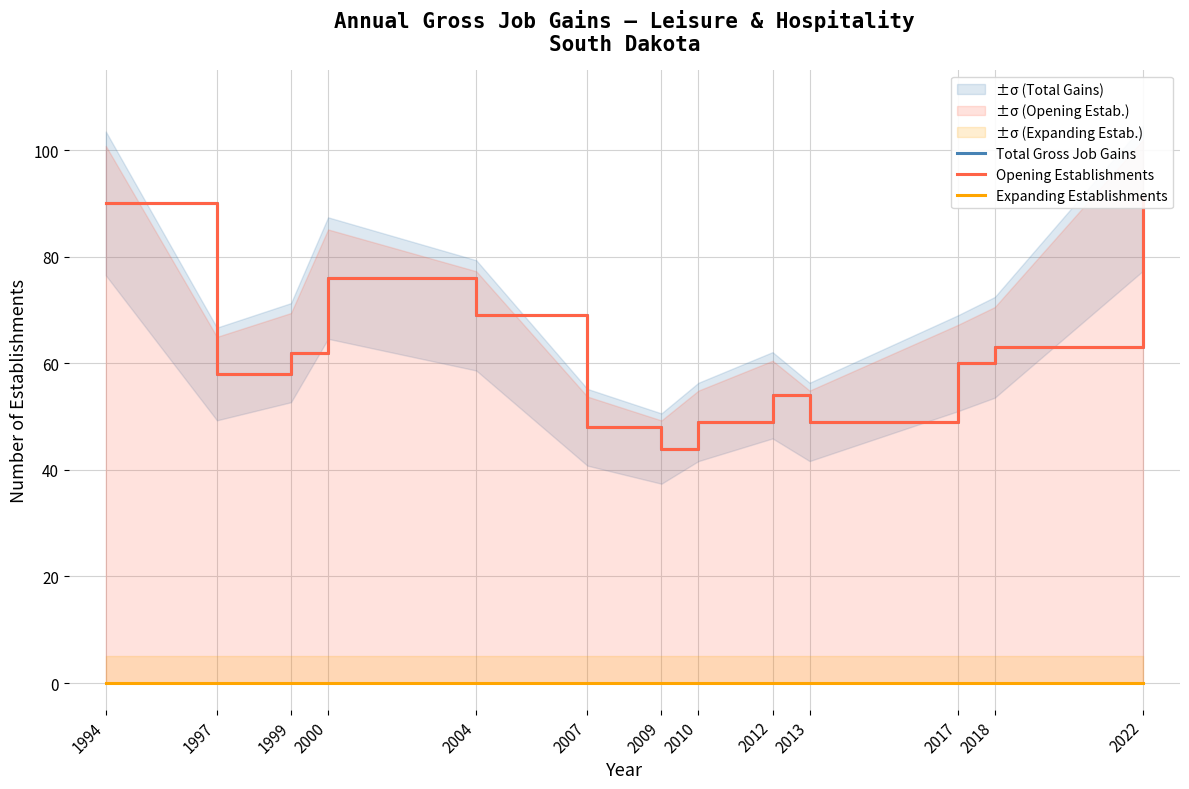

Reading left to right, extract all data points from this chart.

Total Gross Job Gains: 90	58	62	76	69	48	44	49	54	49	60	63	91
Opening Establishments: 90	58	62	76	69	48	44	49	54	49	60	63	91
Expanding Establishments: 0	0	0	0	0	0	0	0	0	0	0	0	0